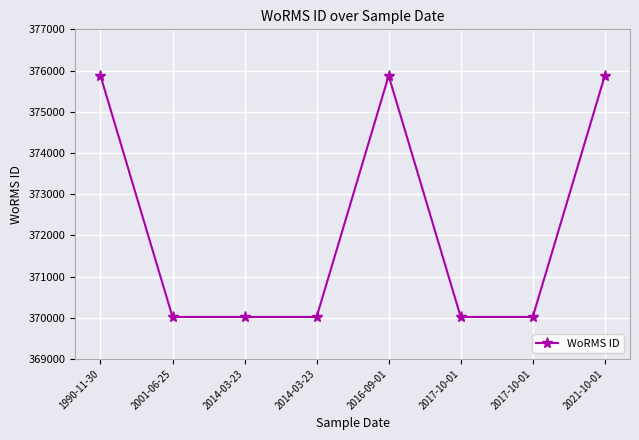

Where is the data nearest to the value 372946?

2001-06-25